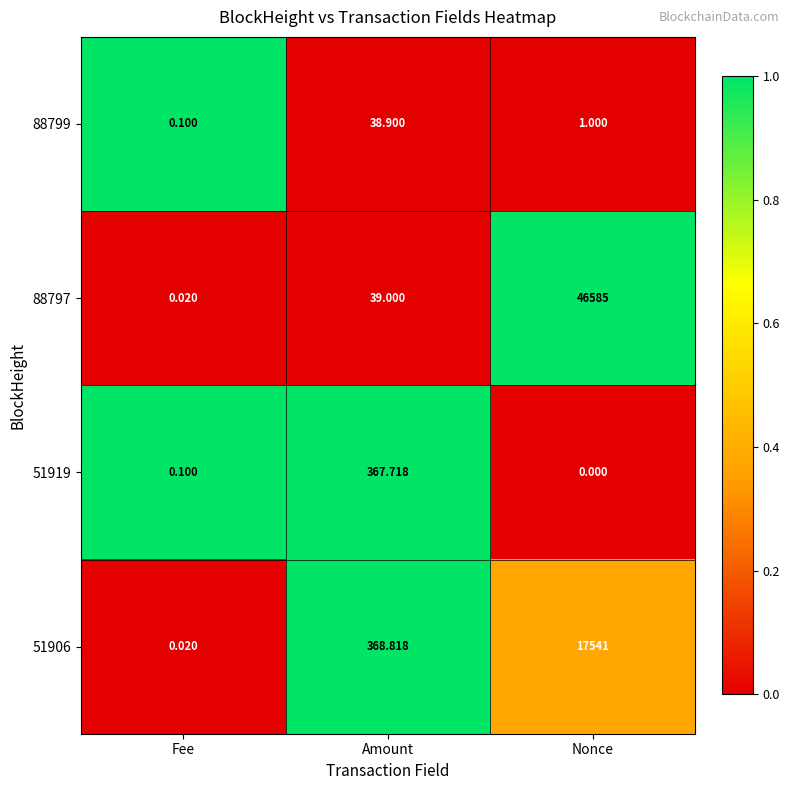

At how many categories does at least one series exceed 0?

3